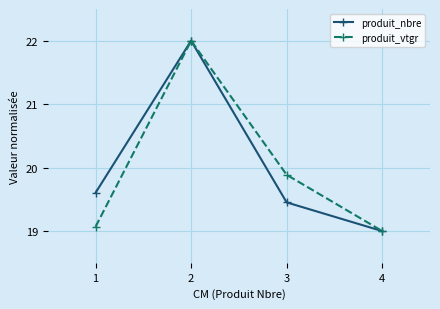

Is the value of produit_vtgr at 4 greater than the value of produit_nbre at 1?

No